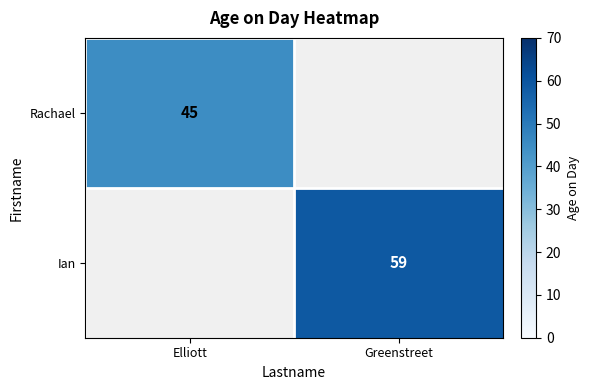

True or false: Ian has a value of 59 at Greenstreet.

True